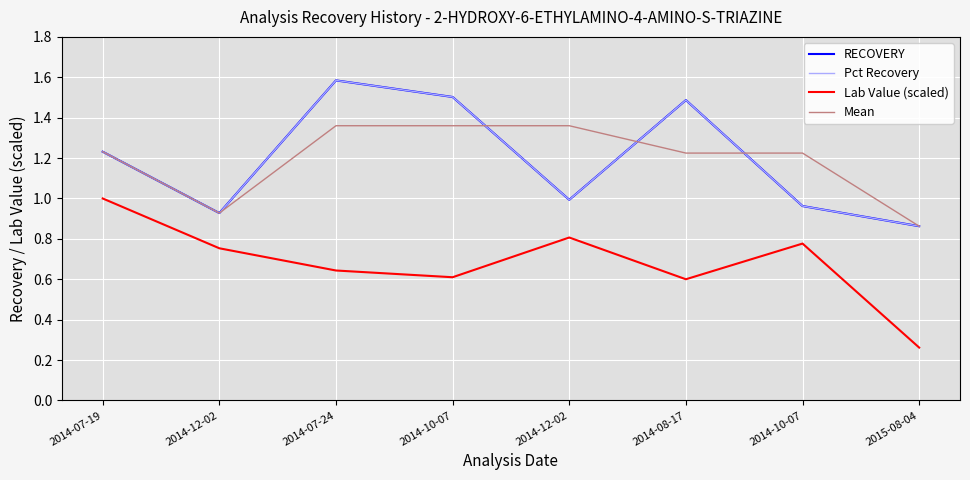

What are all the series names shown in the legend?

RECOVERY, Pct Recovery, Lab Value (scaled), Mean